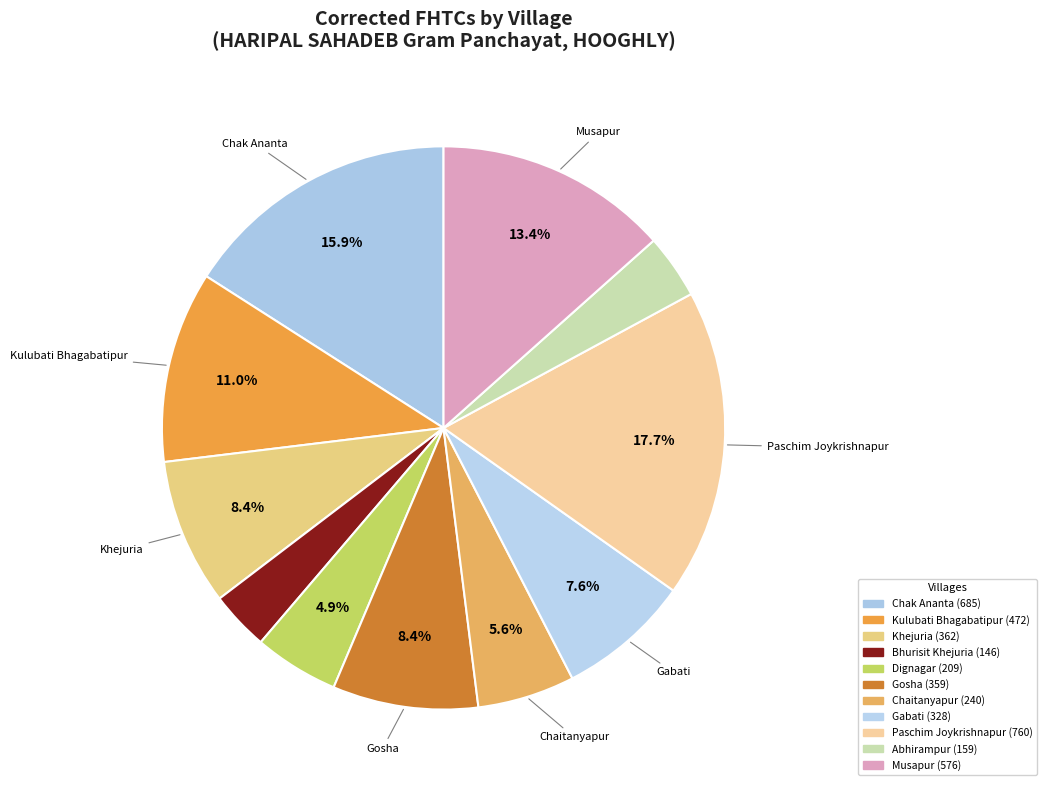

What percentage is the Gabati slice, to the nearest percent?

8%